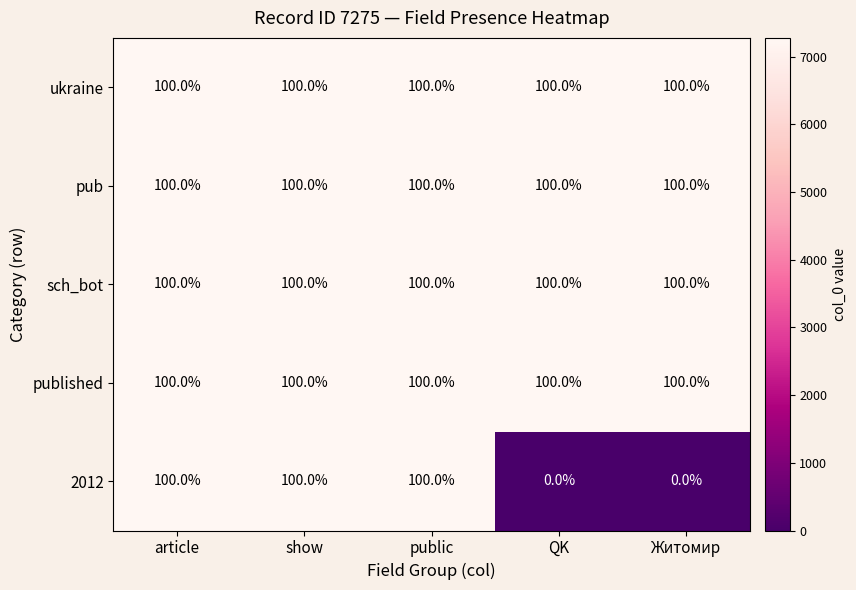

What is the sum of the ukraine values at QK and article?

200